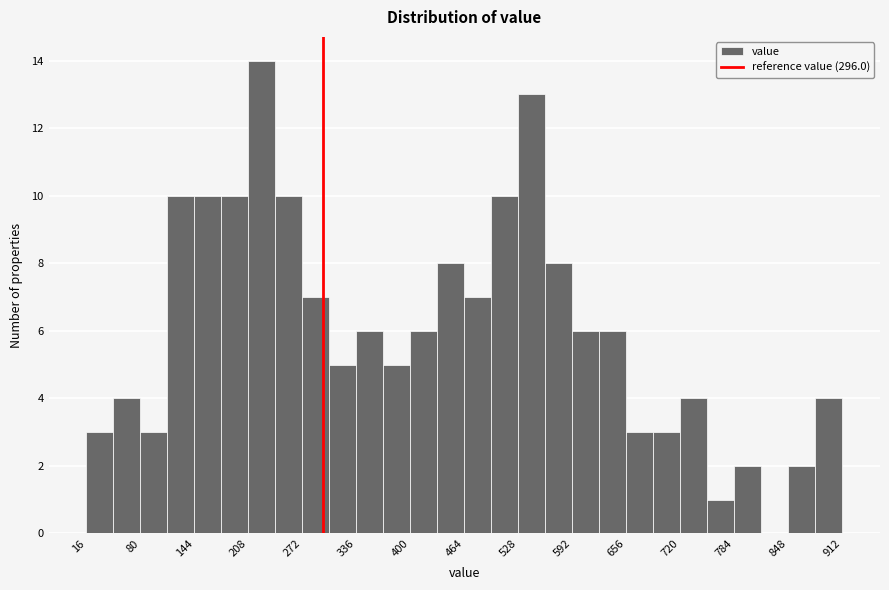

Around what value on the x-axis is the tallest bar? Give the approximate position of its centre, as read against the axis.

220